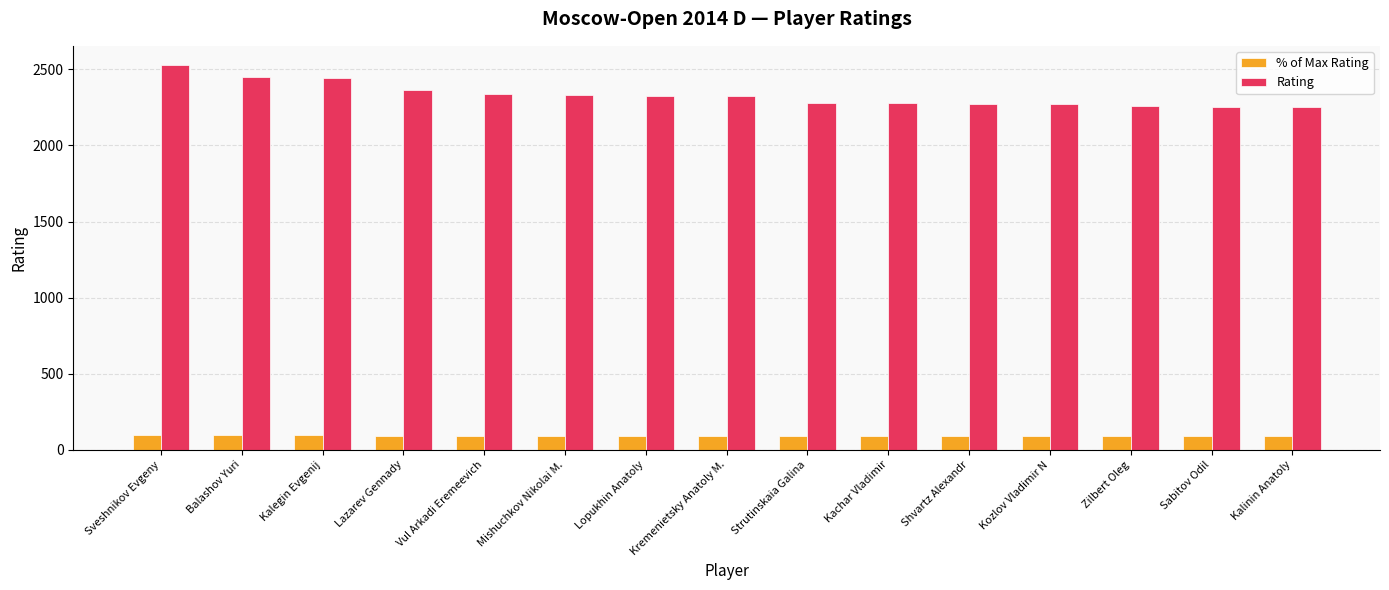

Are the bars grouped side by side (vs. stacked)?

Yes